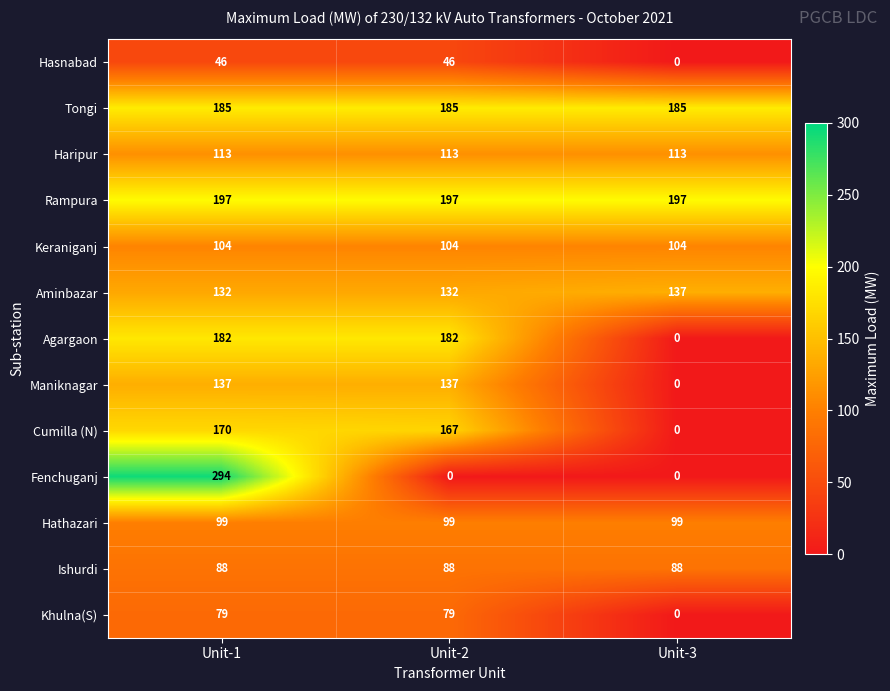

What is the total value across all series at Unit-1?

1826